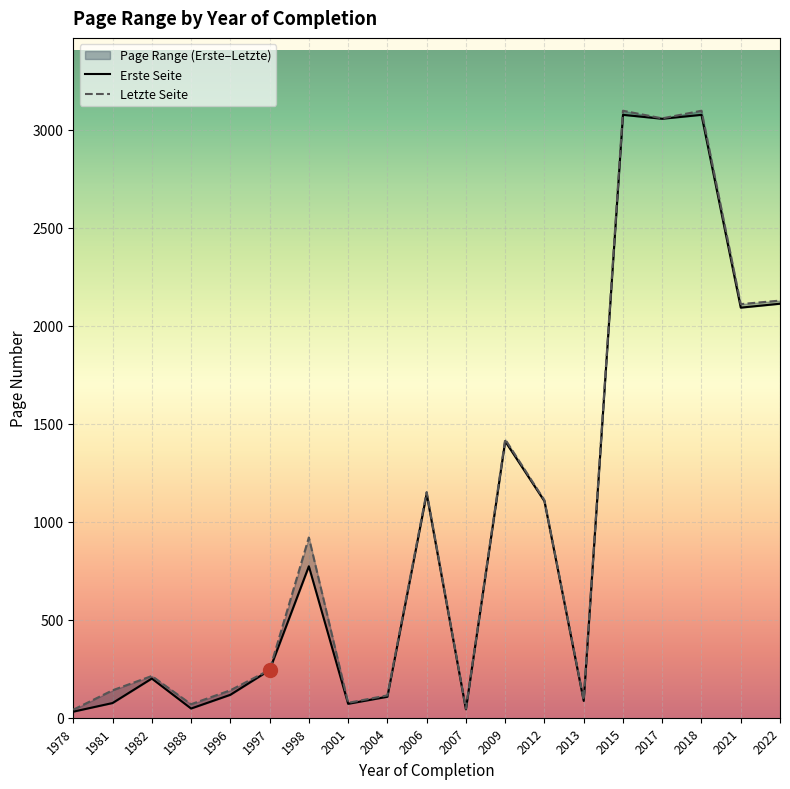

Reading right to left, extract all data points from this chart.

Erste Seite: 2022=2113	2021=2093	2018=3077	2017=3057	2015=3077	2013=86	2012=1105	2009=1411	2007=43	2006=1143	2004=107	2001=71	1998=773	1997=243	1996=117	1988=47	1982=200	1981=75	1978=31
Letzte Seite: 2022=2129	2021=2111	2018=3098	2017=3059	2015=3098	2013=91	2012=1110	2009=1421	2007=46	2006=1152	2004=114	2001=76	1998=920	1997=244	1996=140	1988=69	1982=213	1981=140	1978=41